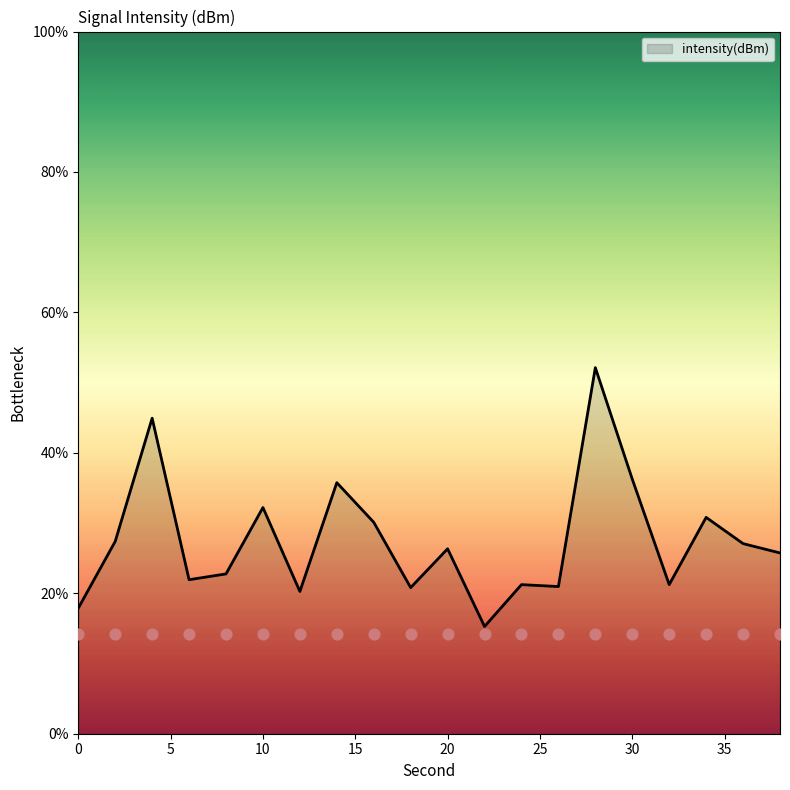

Between 18 and 14, which is larger?

14